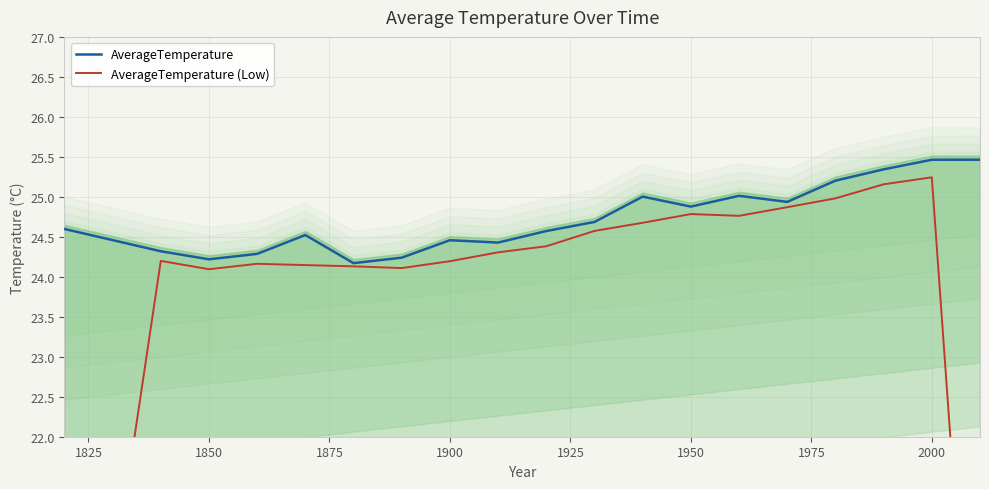

The AverageTemperature series shows 35.8 at 1950. True or false?

False